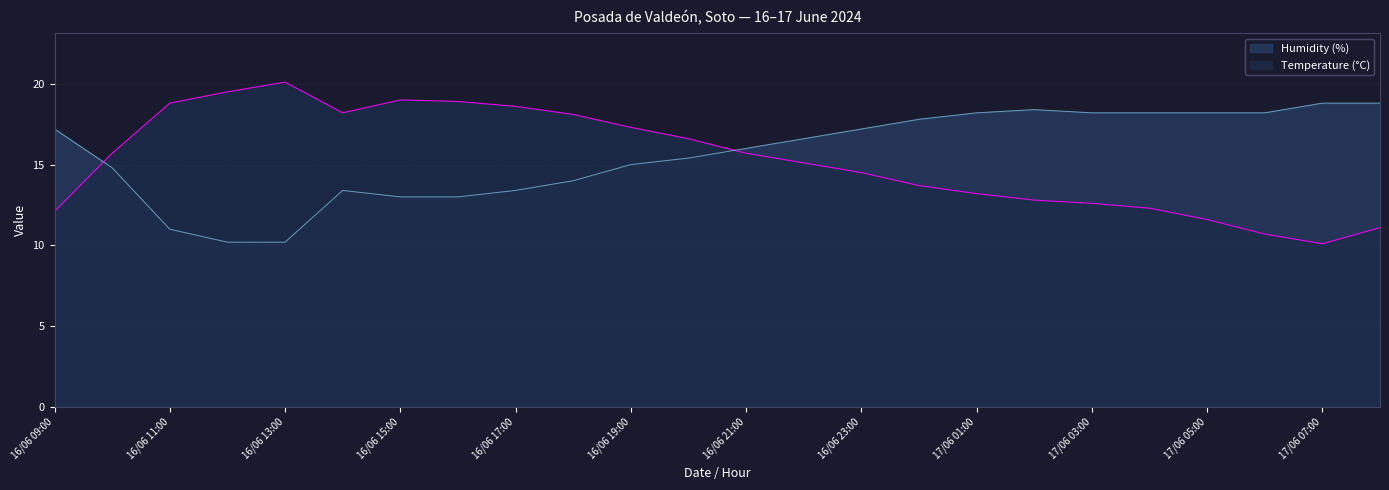

Reading right to left, list all the values displayed in this chart.

Temperature (°C): 11.1	10.1	10.7	11.6	12.3	12.6	12.8	13.2	13.7	14.5	15.1	15.7	16.6	17.3	18.1	18.6	18.9	19.0	18.2	20.1	19.5	18.8	15.7	12.1
Humidity (%): 18.8	18.8	18.2	18.2	18.2	18.2	18.4	18.2	17.8	17.2	16.6	16.0	15.4	15.0	14.0	13.4	13.0	13.0	13.4	10.2	10.2	11.0	14.8	17.2